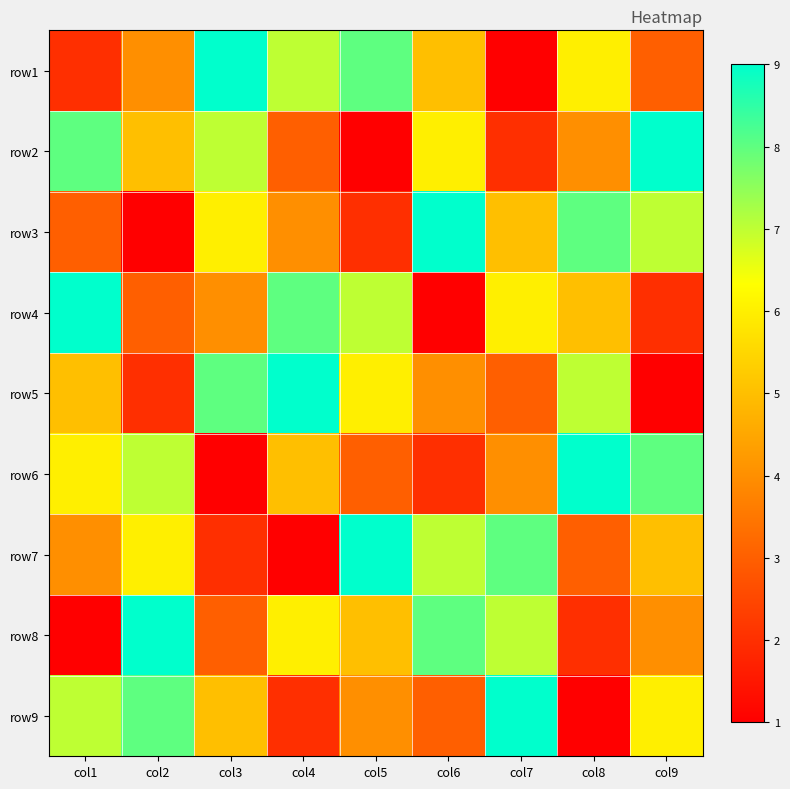

What is the maximum value shown in the chart?

9